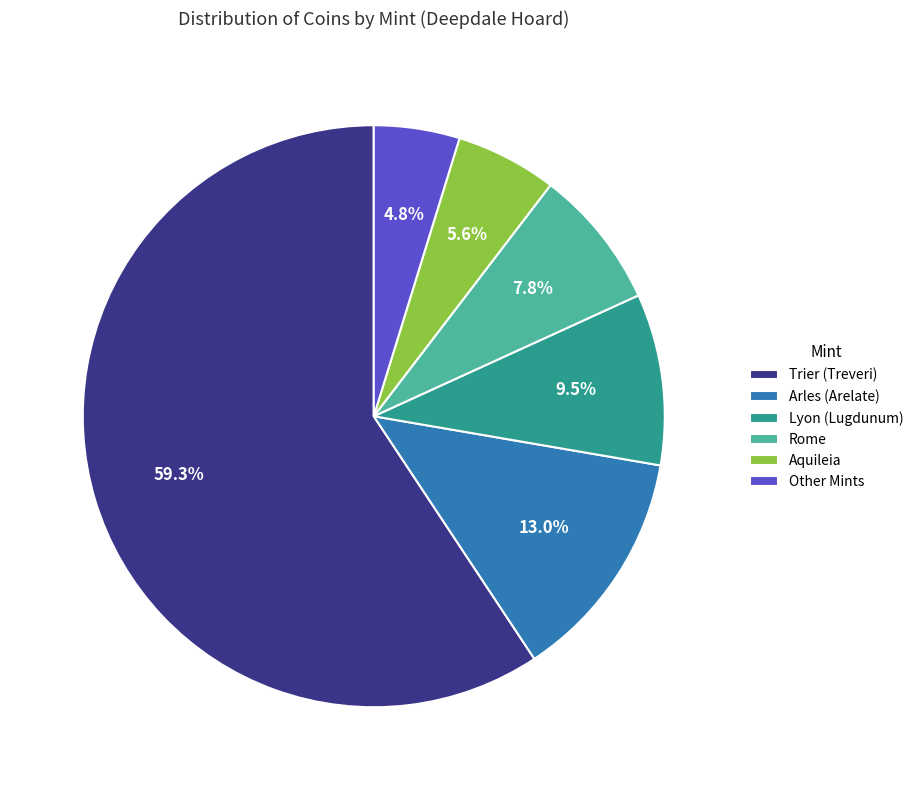

What is the majority slice?

Trier (Treveri)